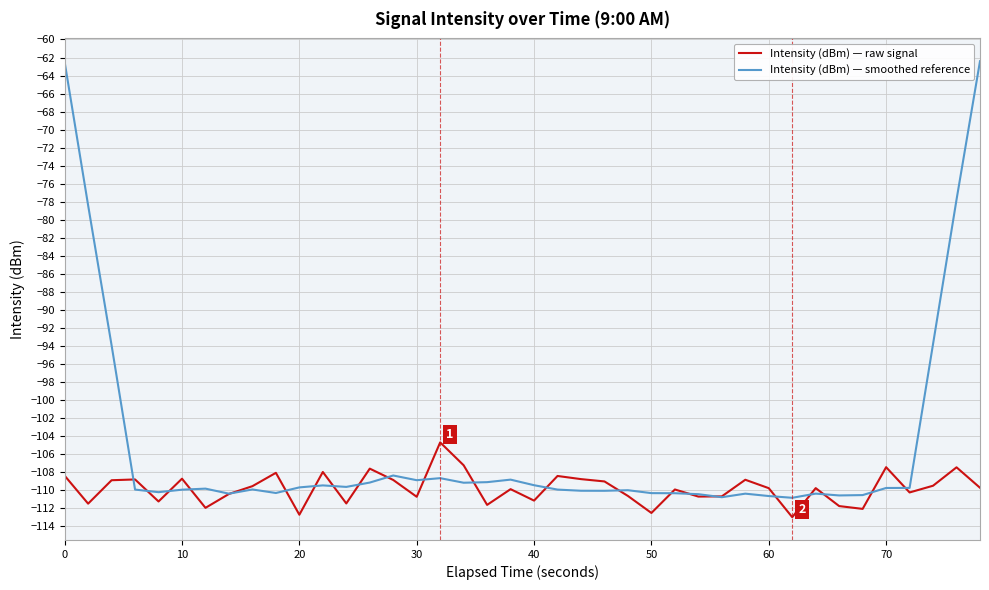

What is the difference between the second highest and second lowest values in the Intensity (dBm) — smoothed reference series?

48.3